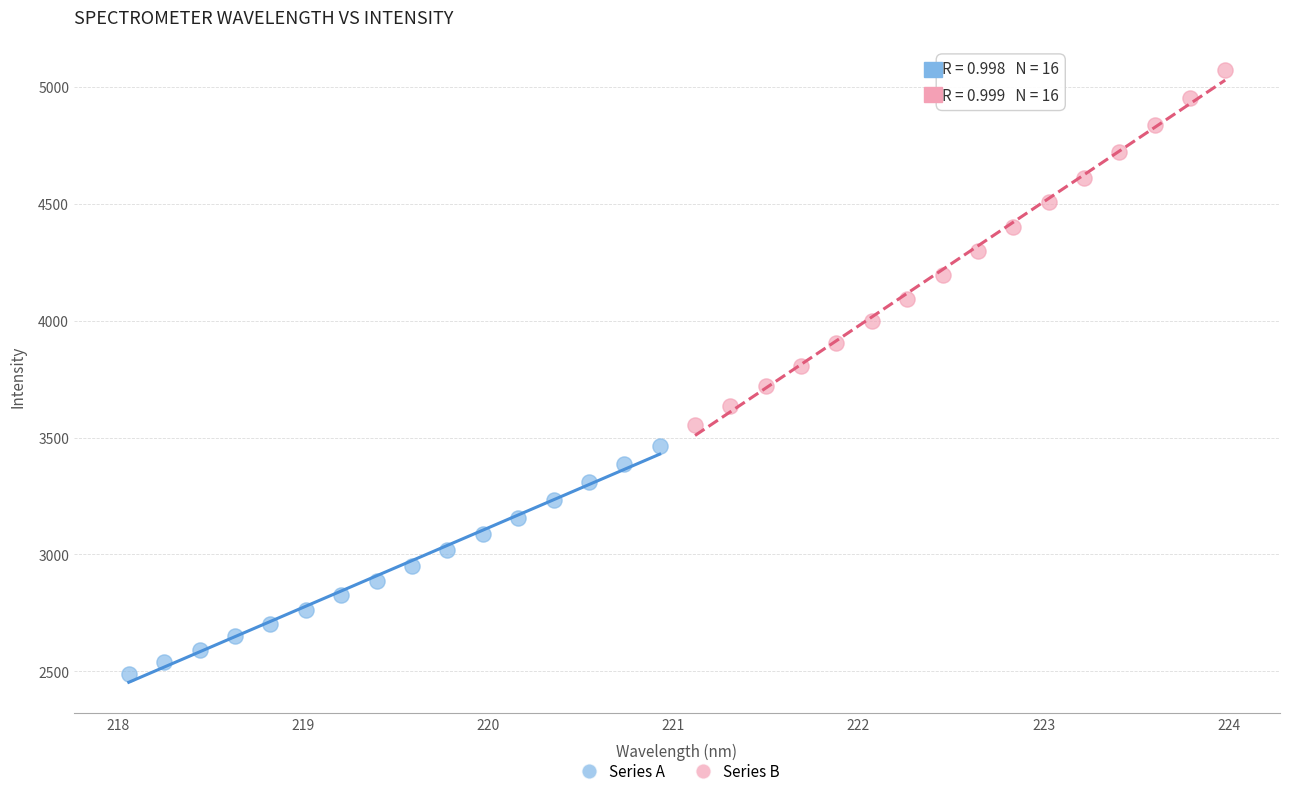

Which series contains the lowest Y value?

Series A